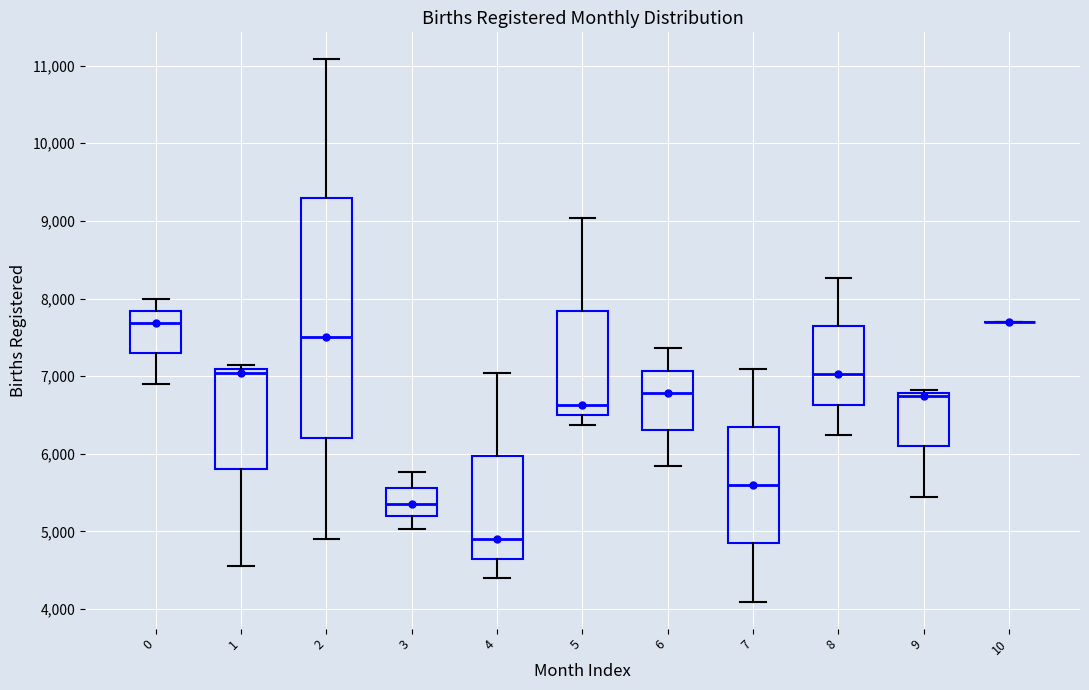

Reading left to right, read every box against the y-axis: the position of its median line, the range the box covers, and the ends of its whiskers. The values are not printed on the chart, so give them approximately, as read against the axis.

0: median 7700, box 7300 to 7800, whiskers 6900 to 8000
1: median 7000, box 5800 to 7100, whiskers 4600 to 7100 (just above the box's upper edge)
2: median 7500, box 6200 to 9300, whiskers 4900 to 11100
3: median 5400, box 5200 to 5600, whiskers 5000 to 5800
4: median 4900, box 4600 to 6000, whiskers 4400 to 7000
5: median 6600, box 6500 to 7800, whiskers 6400 to 9000
6: median 6800, box 6300 to 7100, whiskers 5800 to 7400
7: median 5600, box 4900 to 6300, whiskers 4100 to 7100
8: median 7000, box 6600 to 7600, whiskers 6200 to 8300
9: median 6700, box 6100 to 6800, whiskers 5400 to 6800 (just above the box's upper edge)
10: box collapsed to a line at 7700, whiskers 7700 to 7700